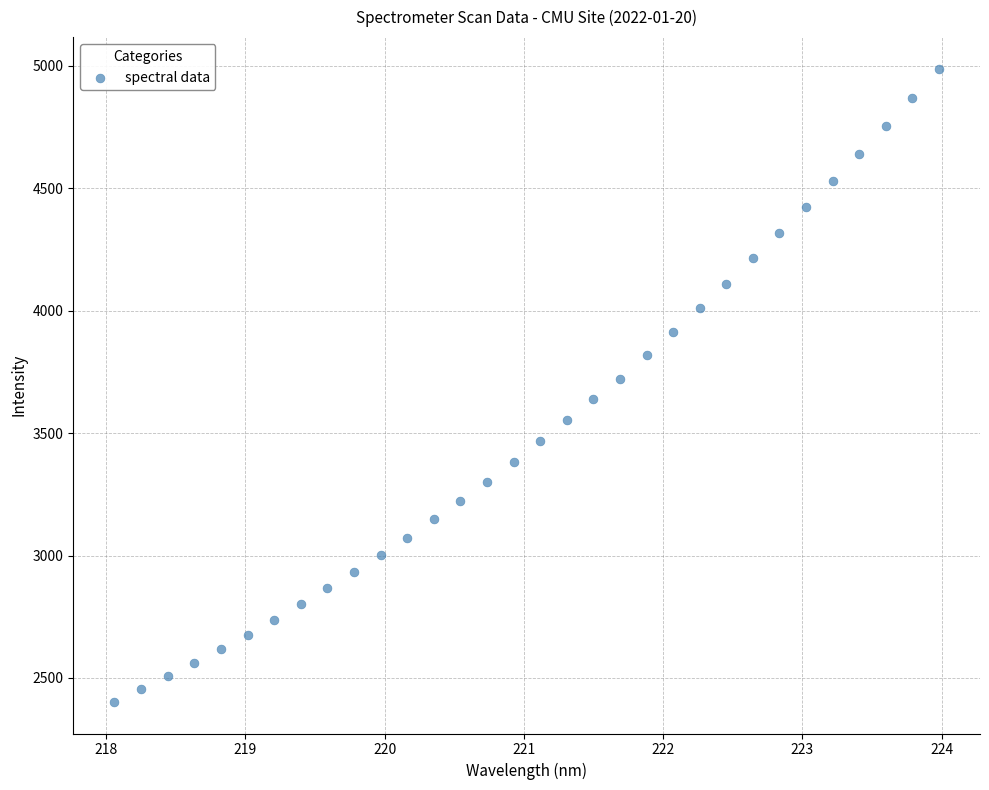

What is the range of Y values (max minus min)?

2586.1